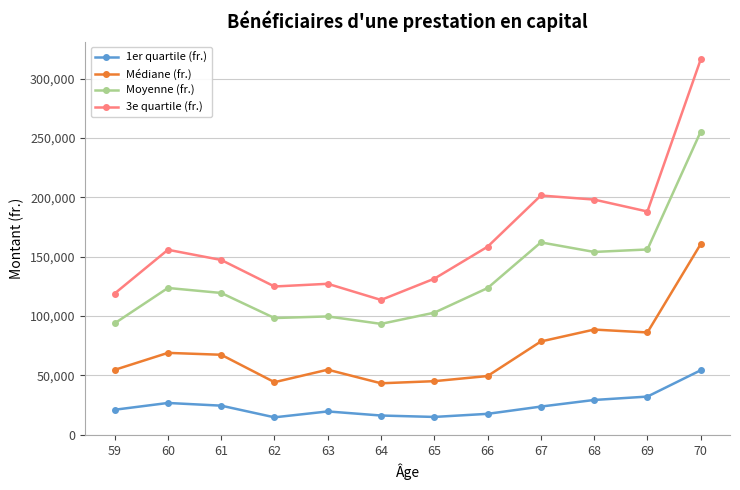

Which series has the widest spread of values?

3e quartile (fr.)